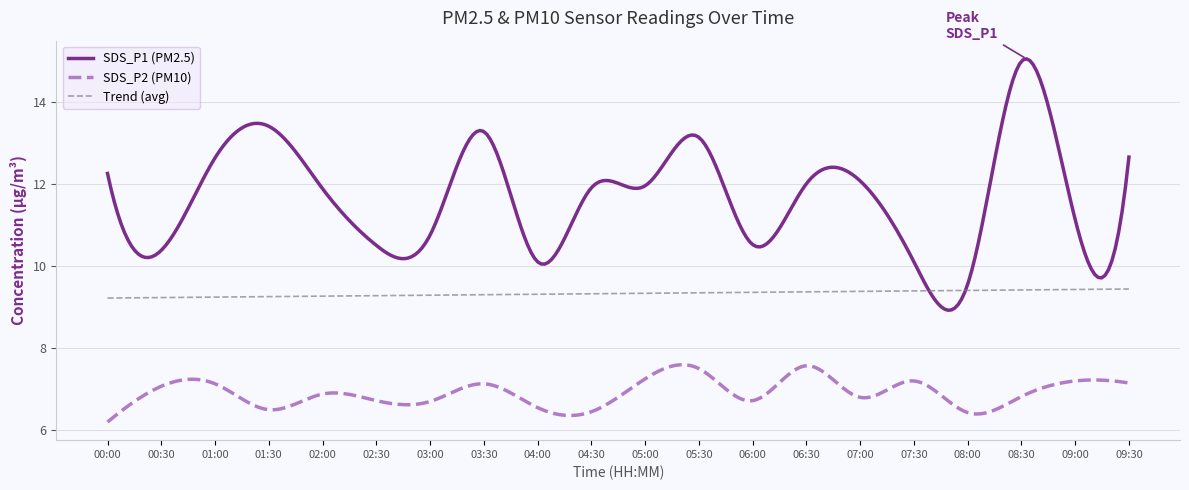

Rank the series by their average value, from lowest to highest.

SDS_P2 (PM10), Trend (avg), SDS_P1 (PM2.5)